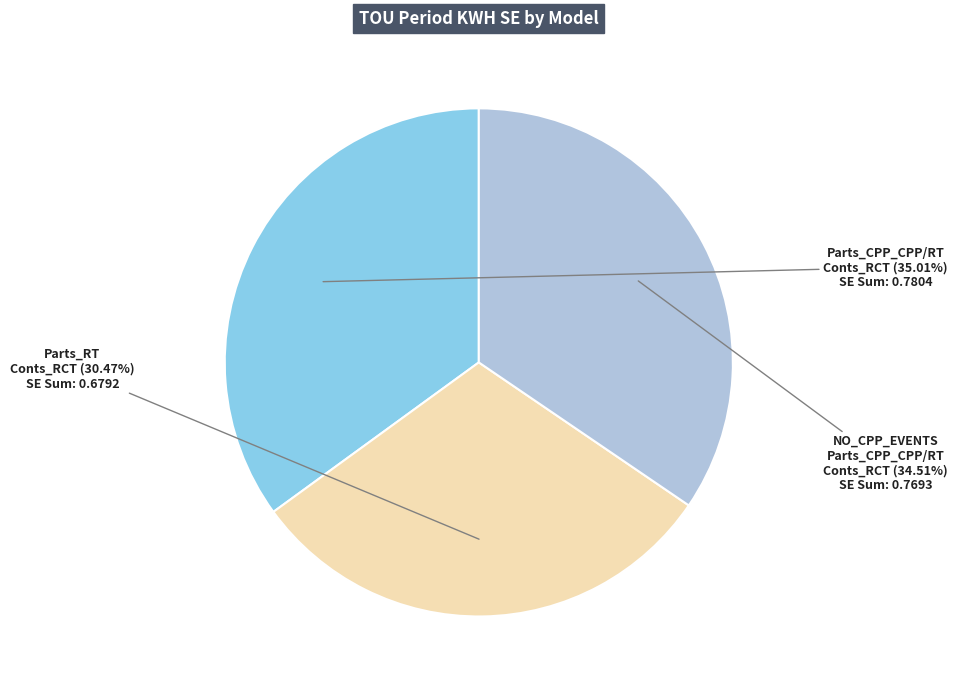

Is there a majority slice in this chart?

No